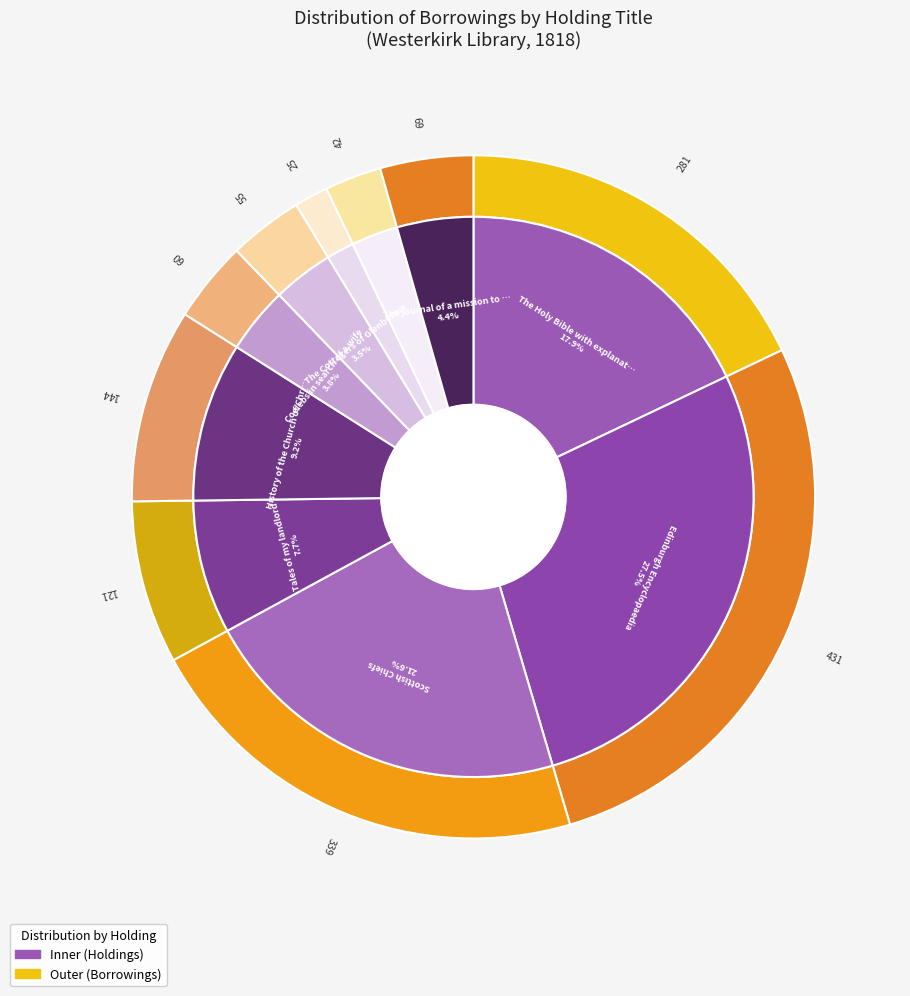

The History of the Church of Christ slice represents 9% of the pie. True or false?

True